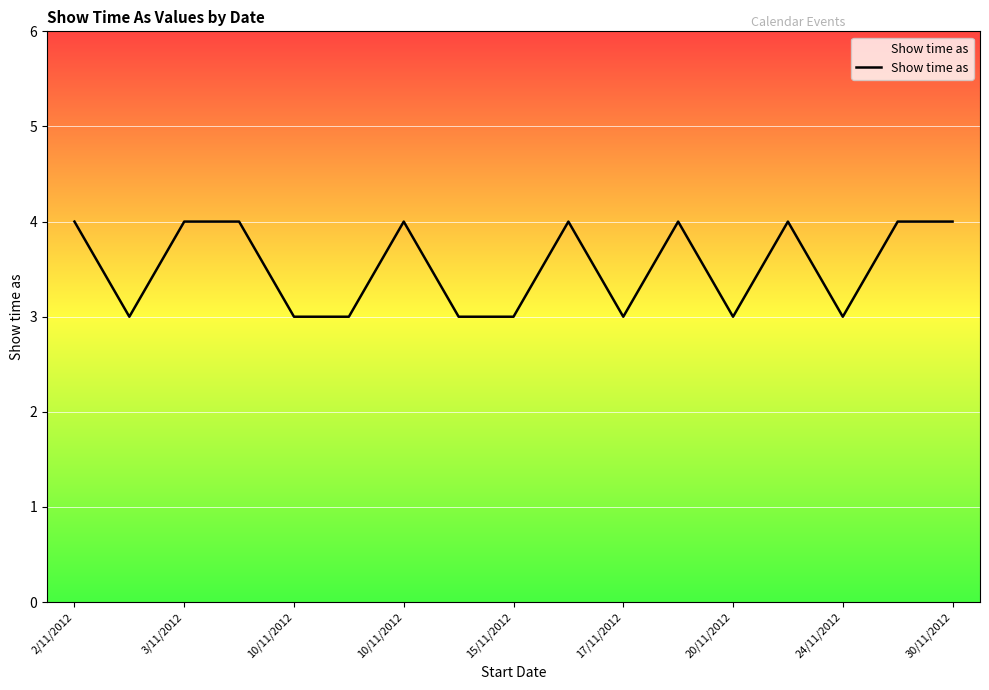

What is the minimum value shown in the chart?

3